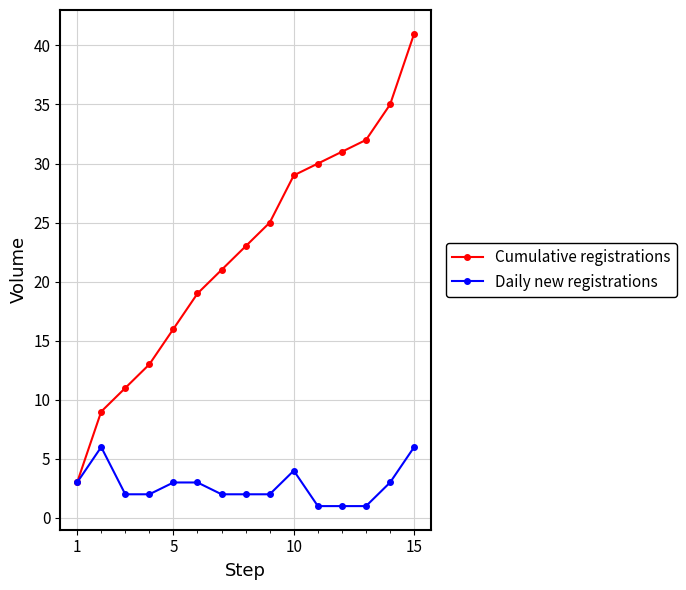

Which series has the largest range (max minus min)?

Cumulative registrations